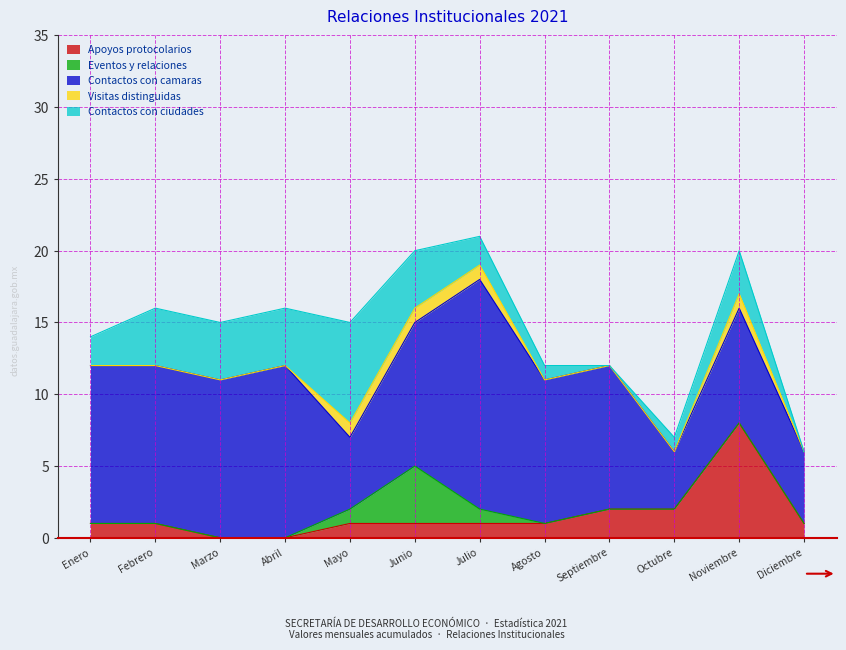

What are all the series names shown in the legend?

Apoyos protocolarios, Eventos y relaciones, Contactos con camaras, Visitas distinguidas, Contactos con ciudades